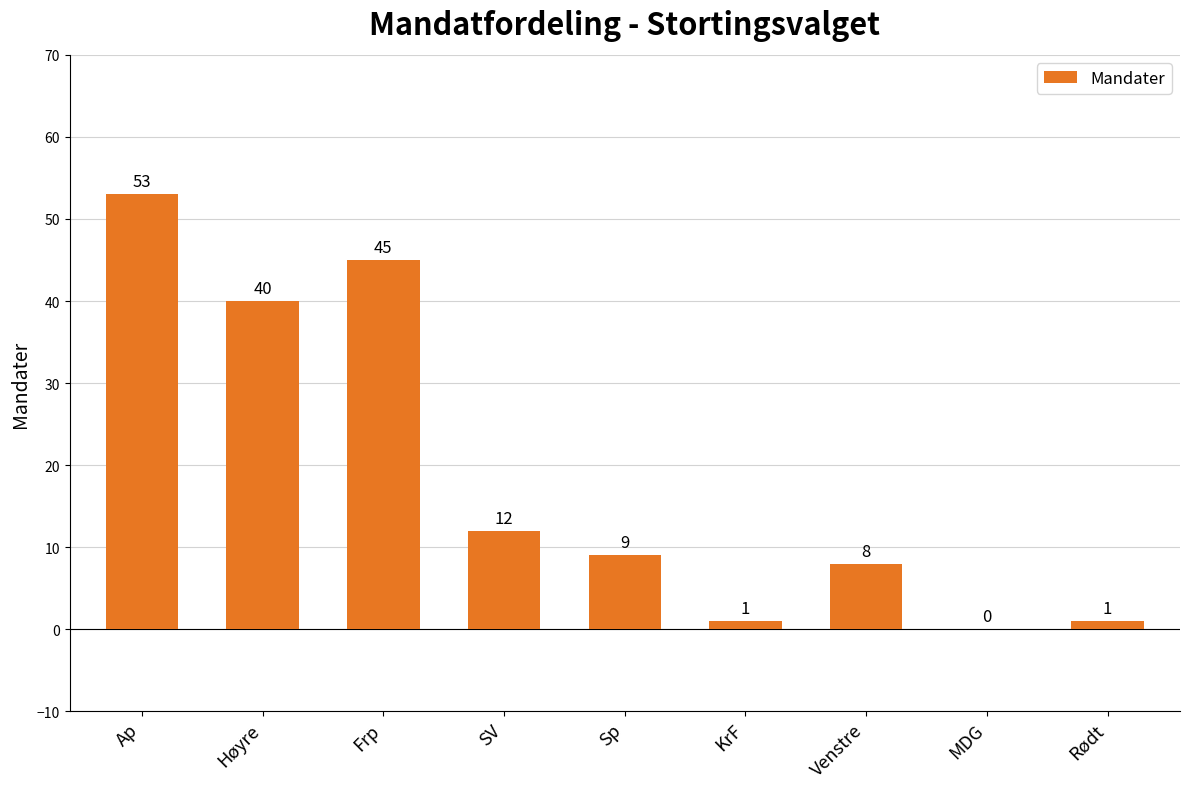

The value at KrF is 1. True or false?

True